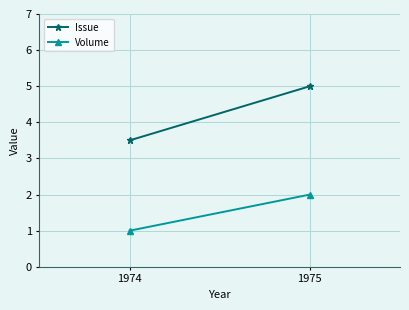

What is the total value across all series at 1975?

7.0